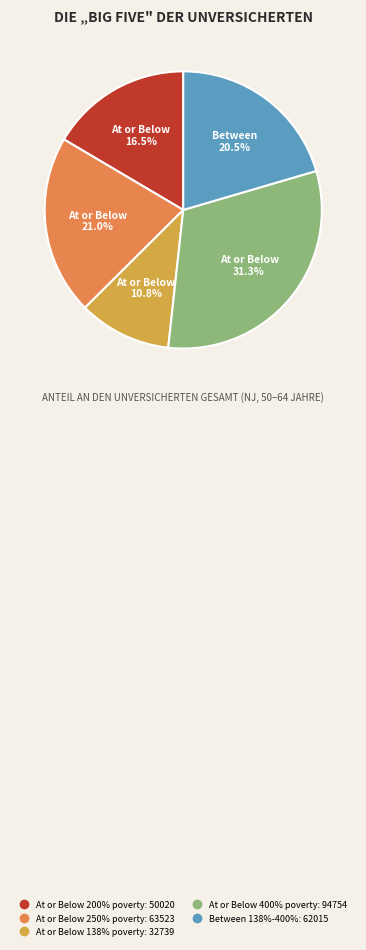

Is there any slice that represents more than half of the pie?

No